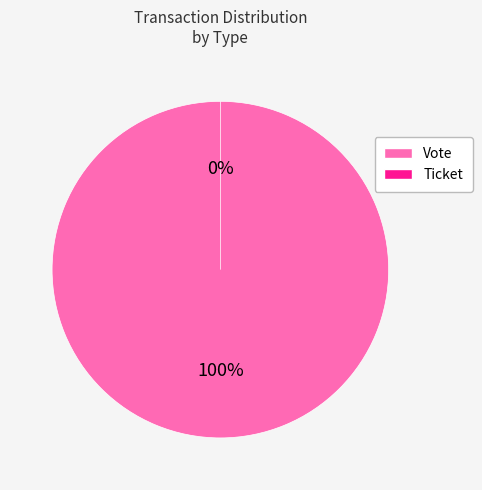

Which category has the smallest portion of the pie?

Ticket